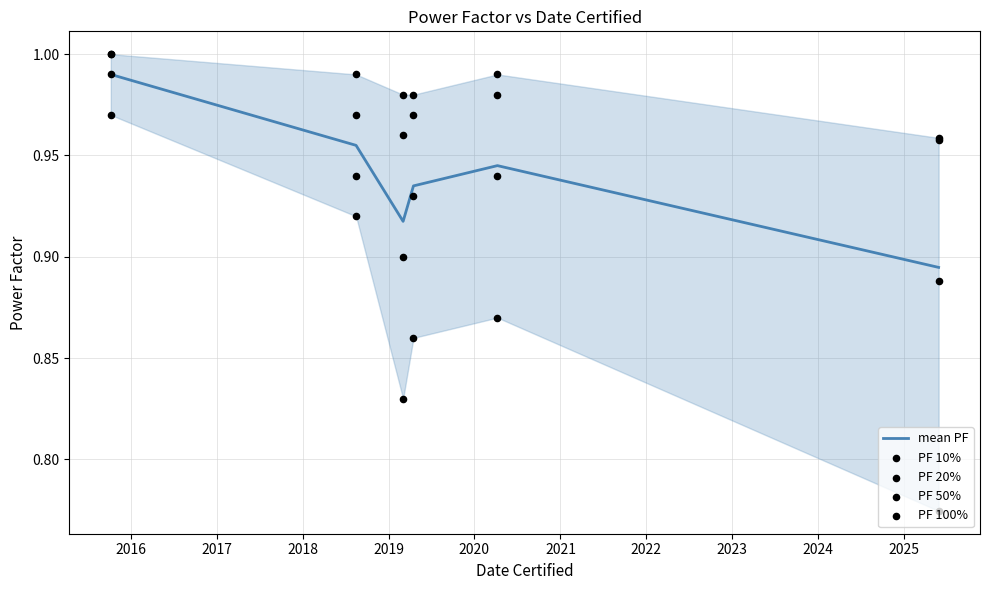

Is the value of mean PF at 2017 greater than the value of PF 10% at 2018?

Yes